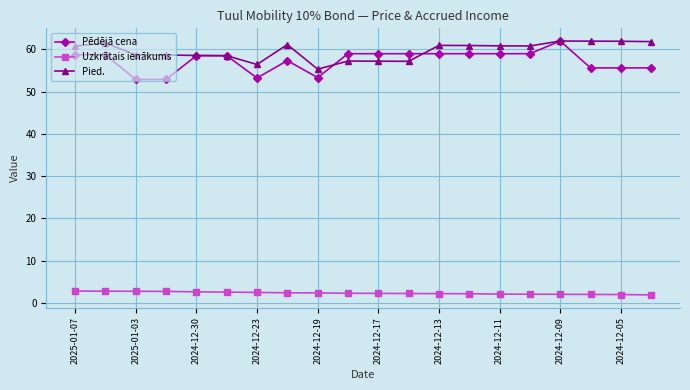

True or false: Uzkrātais ienākums and Pēdējā cena intersect in this chart.

False